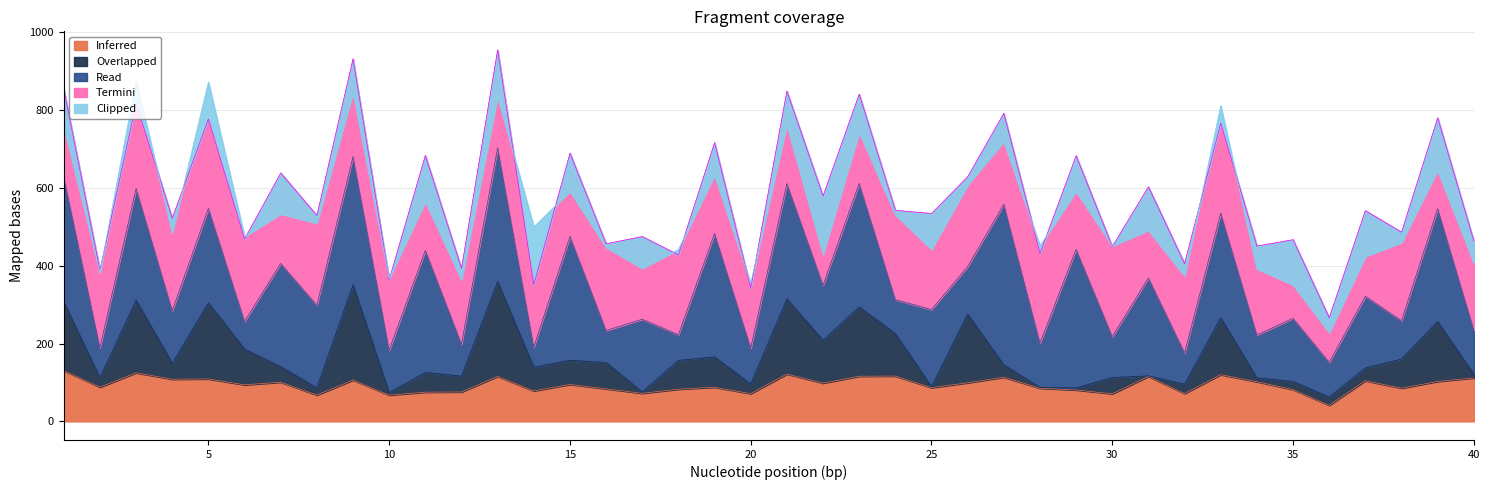

Rank the categories by Overlapped value from lowest to highest.

31, 28, 25, 17, 29, 10, 40, 34, 8, 35, 36, 32, 2, 20, 27, 37, 7, 12, 4, 30, 11, 14, 15, 16, 18, 38, 19, 6, 24, 22, 33, 39, 26, 1, 23, 3, 21, 5, 13, 9